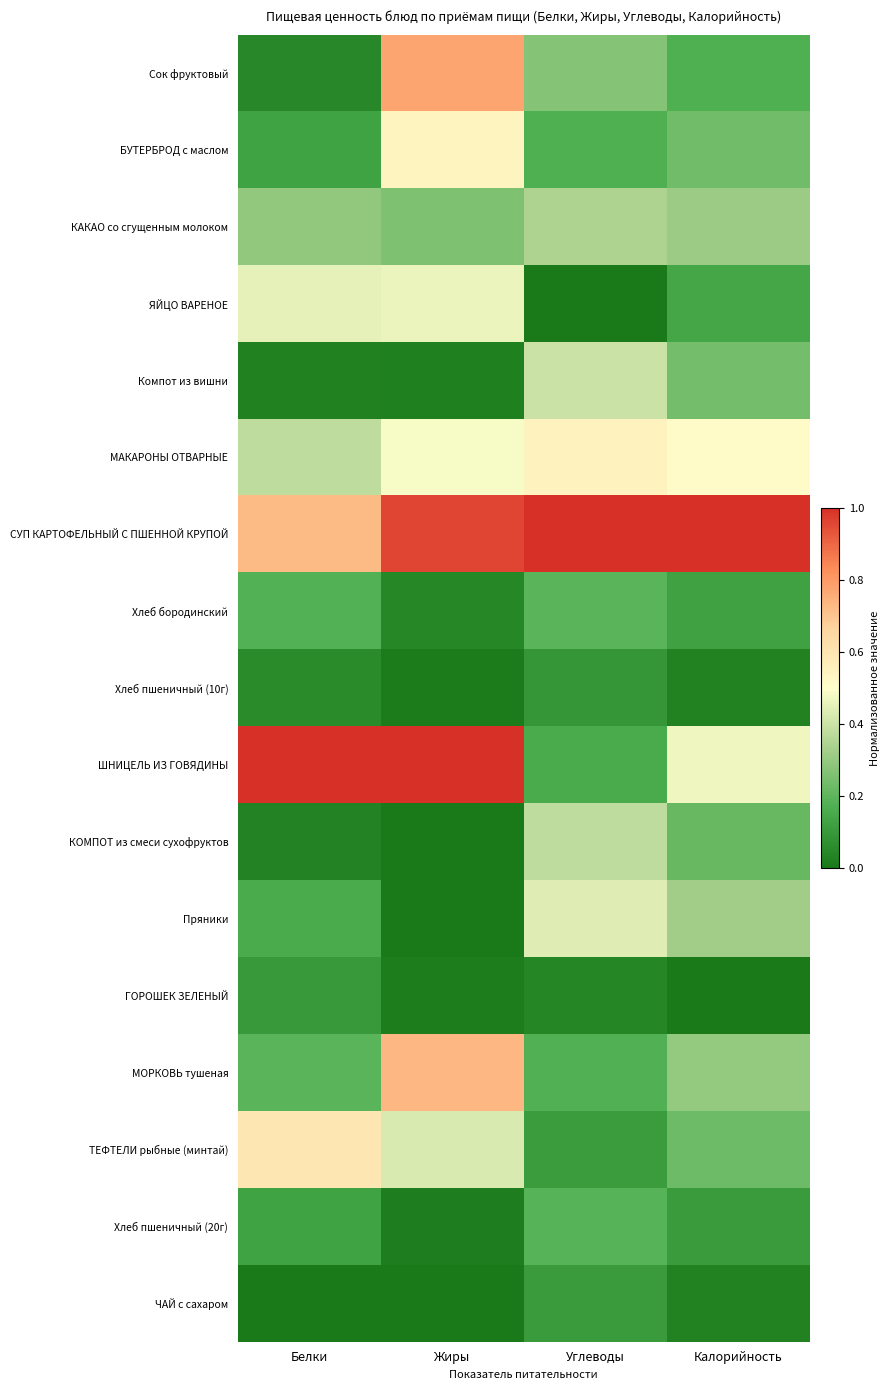

Reading left to right, extract all data points from this chart.

Сок фруктовый: Белки=0.0	Жиры=0.8	Углеводы=0.3	Калорийность=0.2
БУТЕРБРОД с маслом: Белки=0.1	Жиры=0.5	Углеводы=0.2	Калорийность=0.2
КАКАО со сгущенным молоком: Белки=0.3	Жиры=0.3	Углеводы=0.3	Калорийность=0.3
ЯЙЦО ВАРЕНОЕ: Белки=0.5	Жиры=0.5	Углеводы=0.0	Калорийность=0.1
Компот из вишни: Белки=0.0	Жиры=0.0	Углеводы=0.4	Калорийность=0.2
МАКАРОНЫ ОТВАРНЫЕ: Белки=0.4	Жиры=0.5	Углеводы=0.5	Калорийность=0.5
СУП КАРТОФЕЛЬНЫЙ С ПШЕННОЙ КРУПОЙ: Белки=0.7	Жиры=1.0	Углеводы=1.0	Калорийность=1.0
Хлеб бородинский: Белки=0.2	Жиры=0.0	Углеводы=0.2	Калорийность=0.1
Хлеб пшеничный (10г): Белки=0.1	Жиры=0.0	Углеводы=0.1	Калорийность=0.0
ШНИЦЕЛЬ ИЗ ГОВЯДИНЫ: Белки=1.0	Жиры=1.0	Углеводы=0.2	Калорийность=0.5
КОМПОТ из смеси сухофруктов: Белки=0.0	Жиры=0.0	Углеводы=0.4	Калорийность=0.2
Пряники: Белки=0.2	Жиры=0.0	Углеводы=0.4	Калорийность=0.3
ГОРОШЕК ЗЕЛЕНЫЙ: Белки=0.1	Жиры=0.0	Углеводы=0.0	Калорийность=0.0
МОРКОВЬ тушеная: Белки=0.2	Жиры=0.7	Углеводы=0.2	Калорийность=0.3
ТЕФТЕЛИ рыбные (минтай): Белки=0.6	Жиры=0.4	Углеводы=0.1	Калорийность=0.2
Хлеб пшеничный (20г): Белки=0.1	Жиры=0.0	Углеводы=0.2	Калорийность=0.1
ЧАЙ с сахаром: Белки=0.0	Жиры=0.0	Углеводы=0.1	Калорийность=0.0